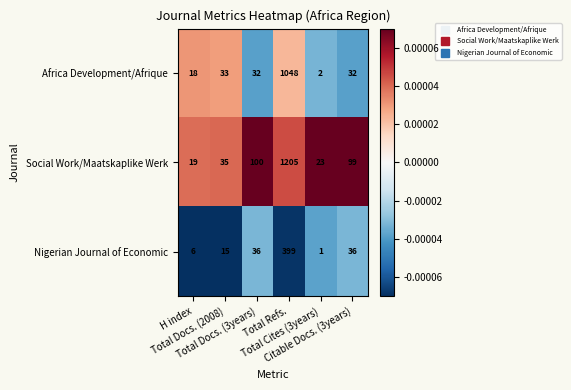

What is the sum of all Social Work/Maatskaplike Werk values?

1481